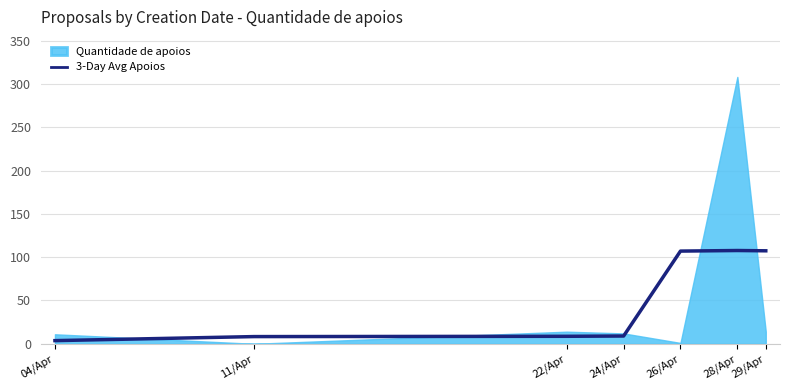

Reading right to left, list all the values displayed in this chart.

107.3	107.7	107.0	9.0	8.7	8.3	3.7